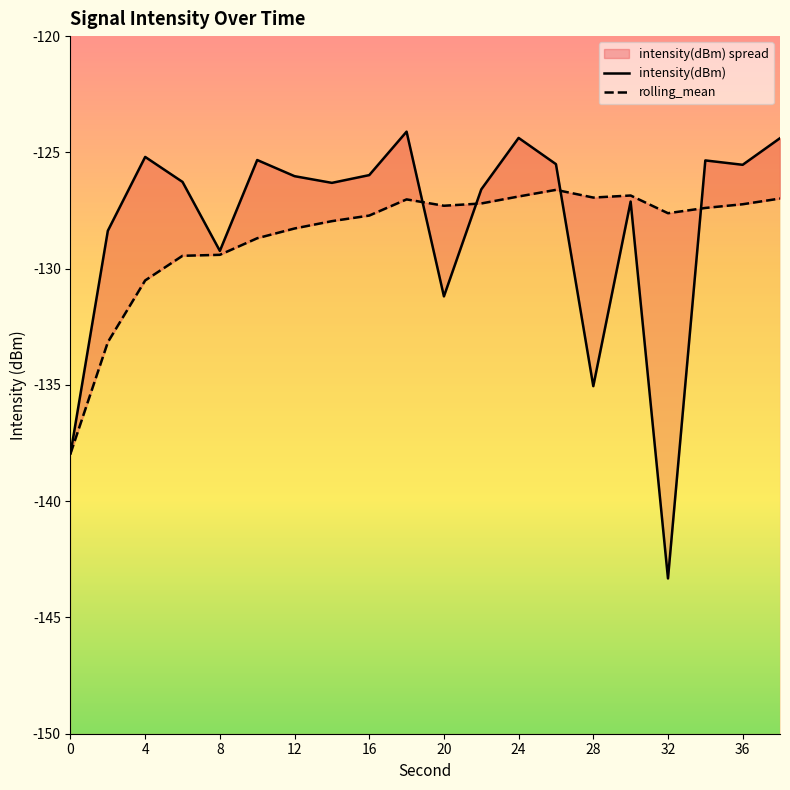

How many data points in rolling_mean are above -127?

5